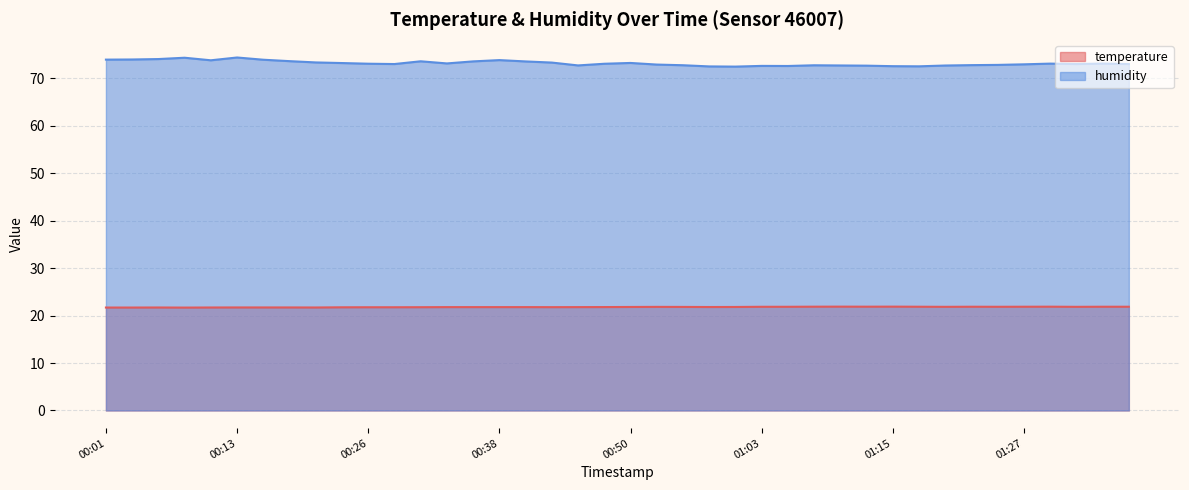

How many lines are shown in the chart?

2